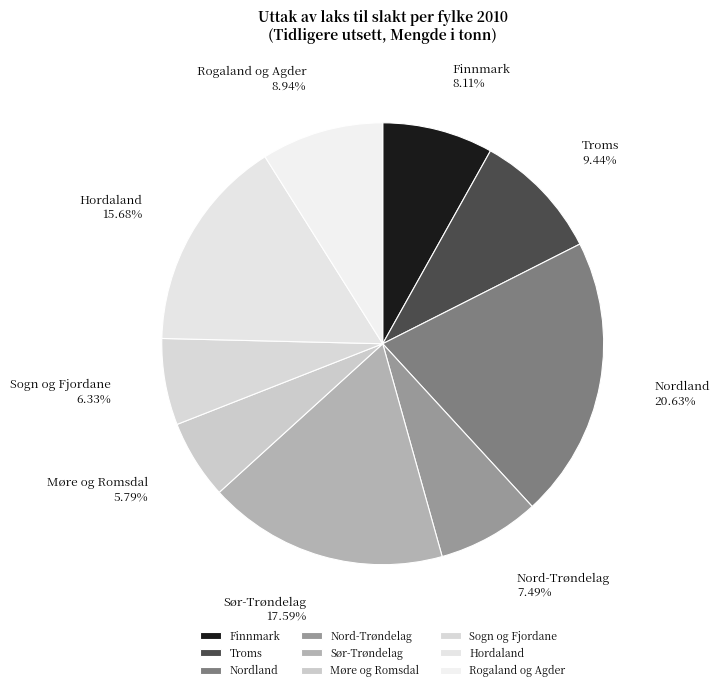

True or false: Hordaland accounts for 9% of the total.

False